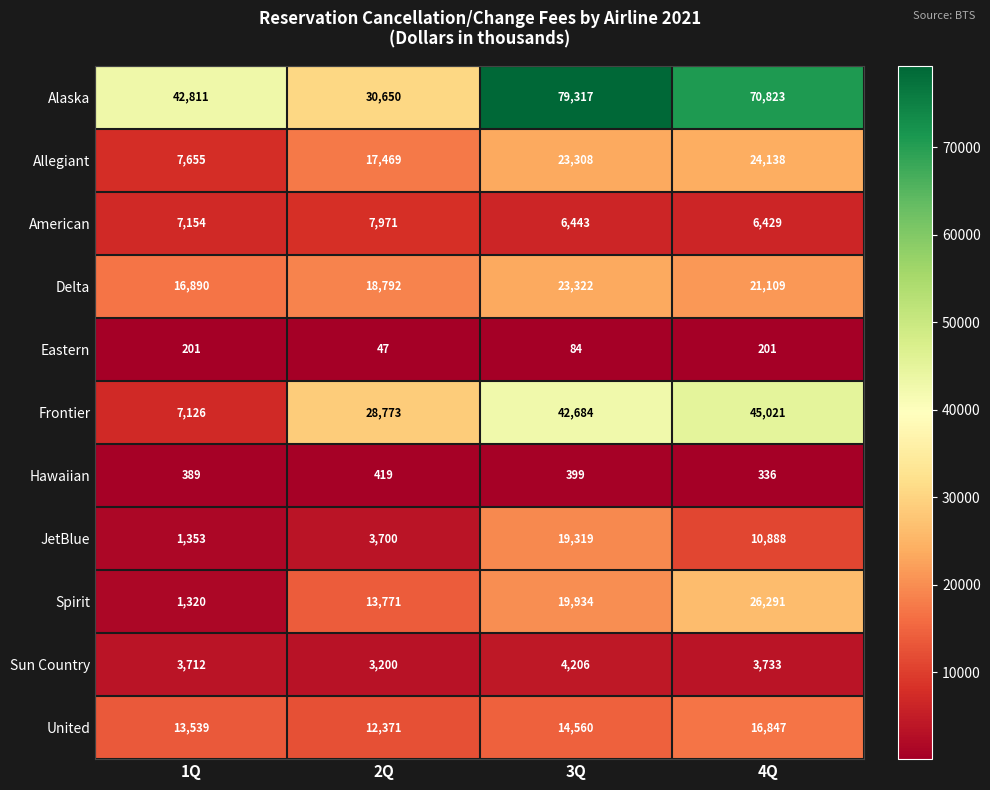

Count the number of data series in this chart.

11